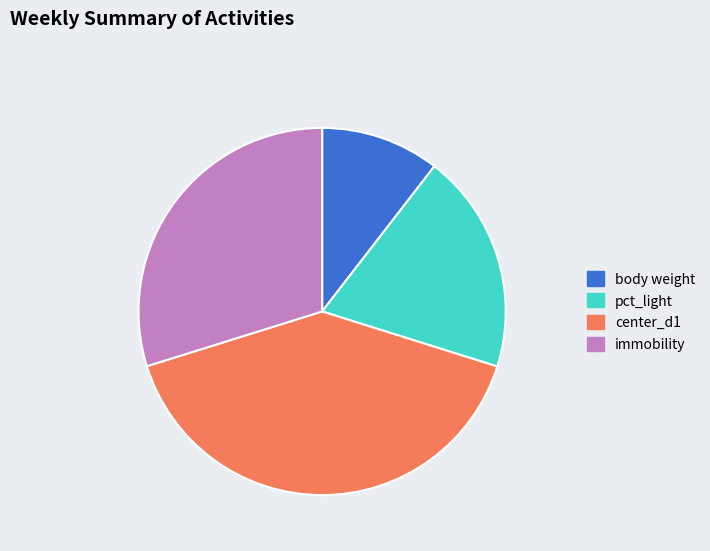

Combined, do body weight and center_d1 account for over 50%?

Yes